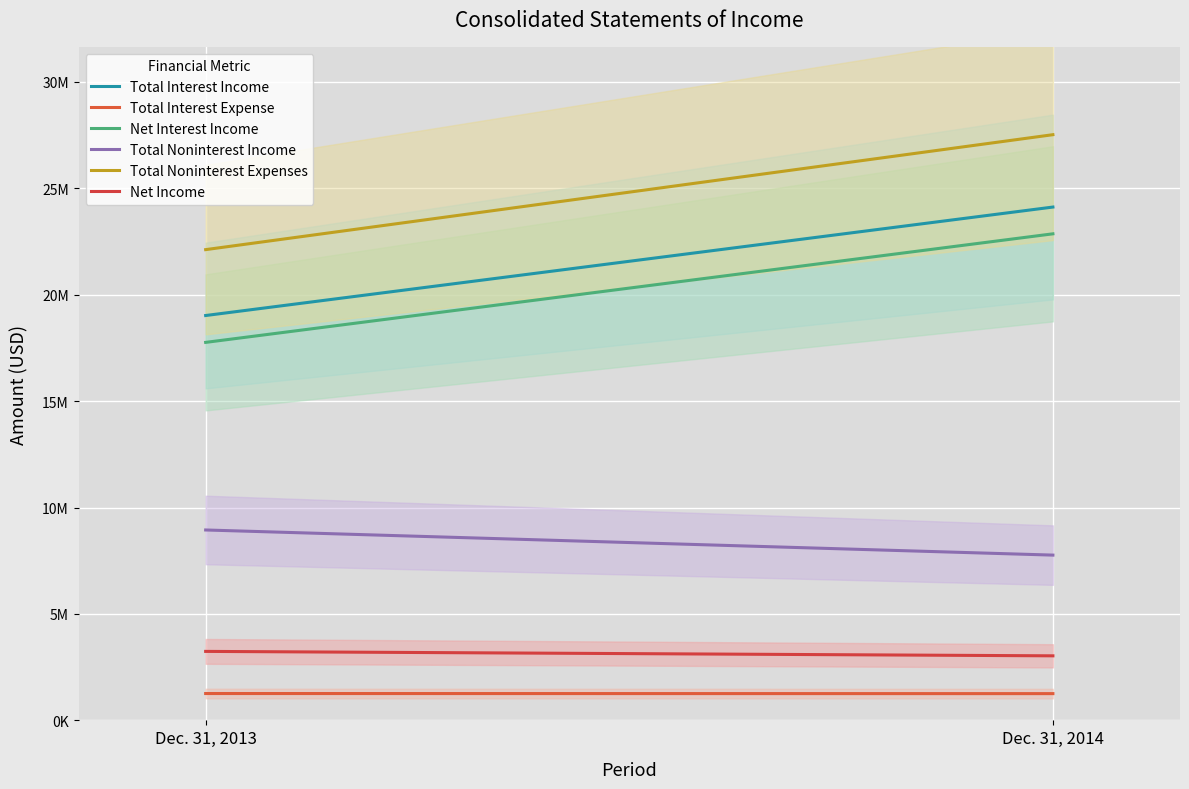

How many Total Noninterest Expenses values are between 22115121 and 27514417?

2